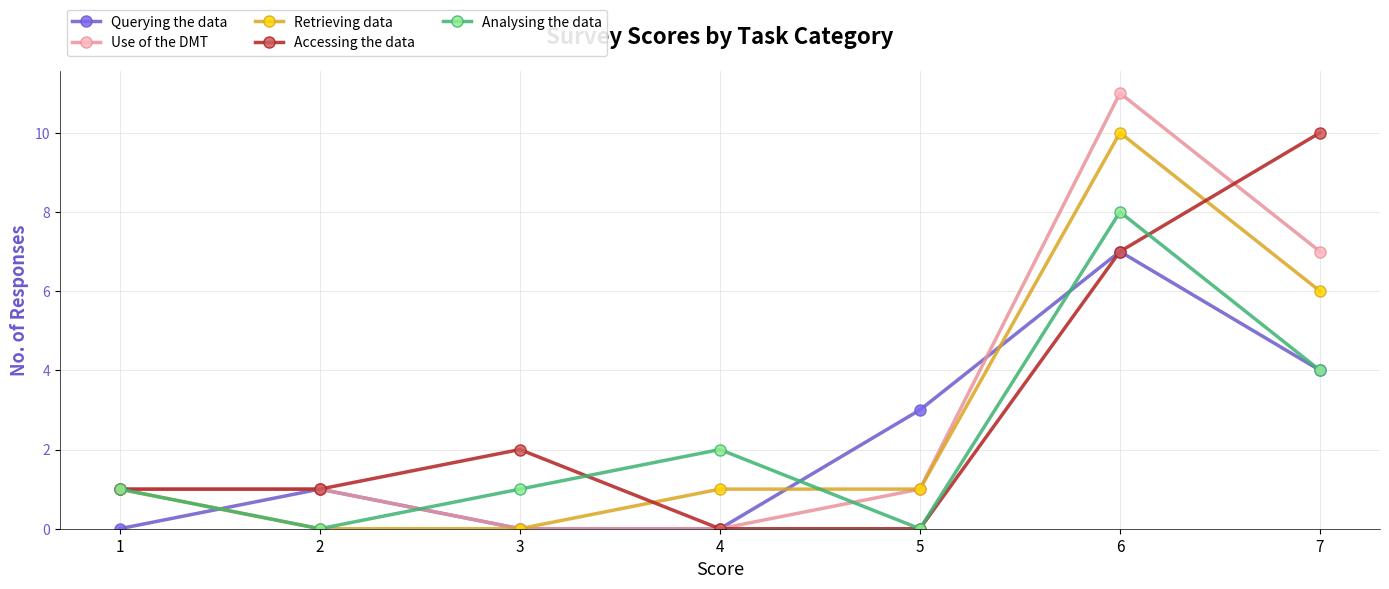

At which label is Use of the DMT closest to 5?

7